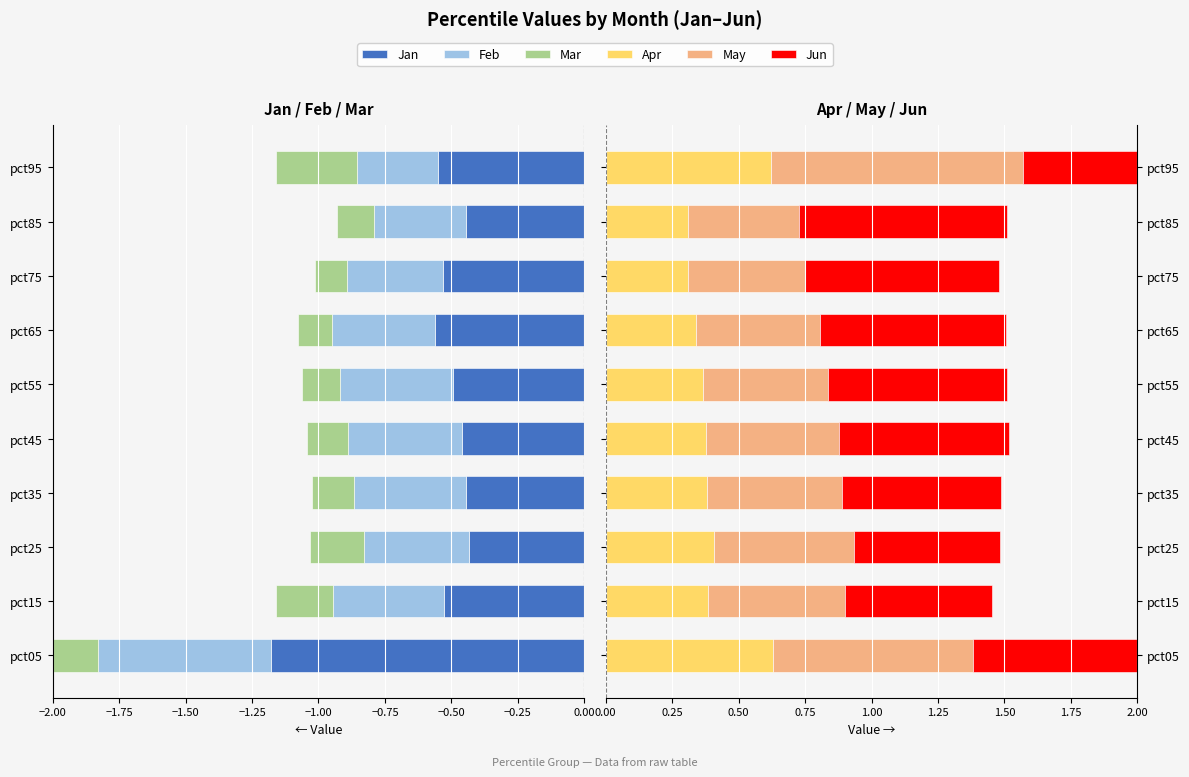

Reading left to right, extract all data points from this chart.

Jan: -1.2	-0.5	-0.4	-0.4	-0.5	-0.5	-0.6	-0.5	-0.4	-0.6
Feb: -0.7	-0.4	-0.4	-0.4	-0.4	-0.4	-0.4	-0.4	-0.3	-0.3
Mar: -0.7	-0.2	-0.2	-0.2	-0.2	-0.1	-0.1	-0.1	-0.1	-0.3
Apr: 0.6	0.4	0.4	0.4	0.4	0.4	0.3	0.3	0.3	0.6
May: 0.8	0.5	0.5	0.5	0.5	0.5	0.5	0.4	0.4	0.9
Jun: 0.9	0.6	0.5	0.6	0.6	0.7	0.7	0.7	0.8	0.9